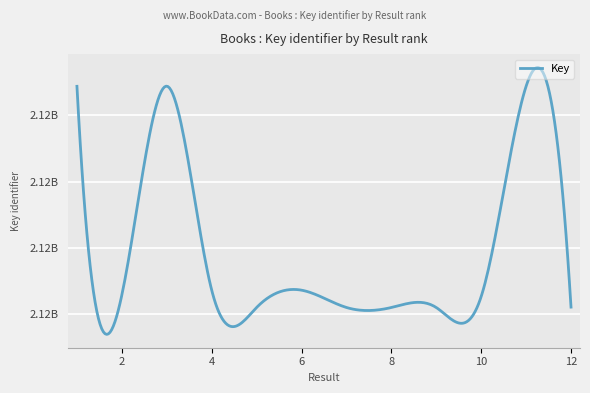

List the labels in order of value, largest first.

3, 11, 1, 4, 6, 2, 10, 12, 7, 5, 8, 9